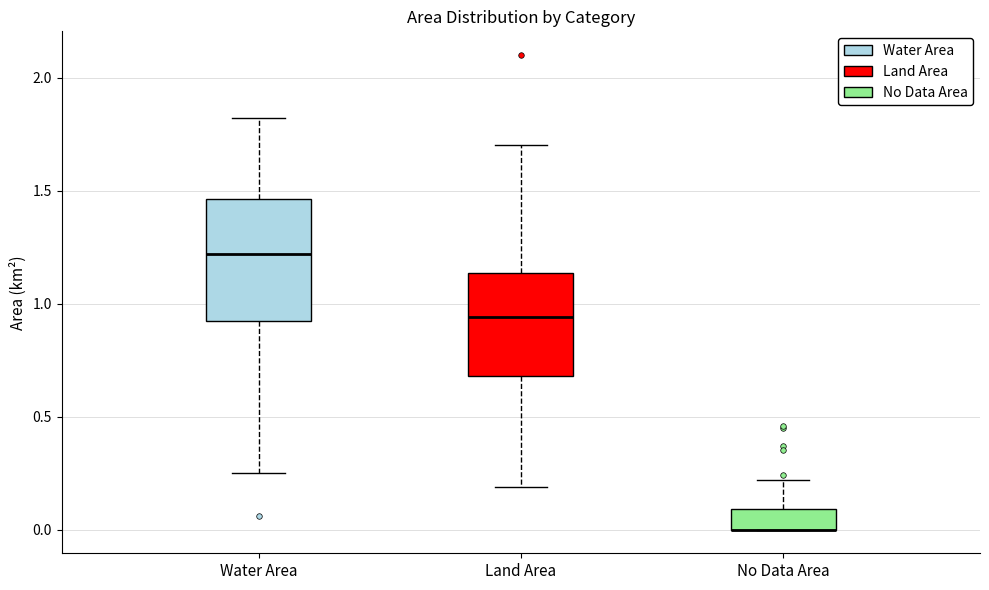

Where is the lower edge of the box for No Data Area on the y-axis? The values are not printed on the chart, so give them approximately, as read against the axis.

0.00